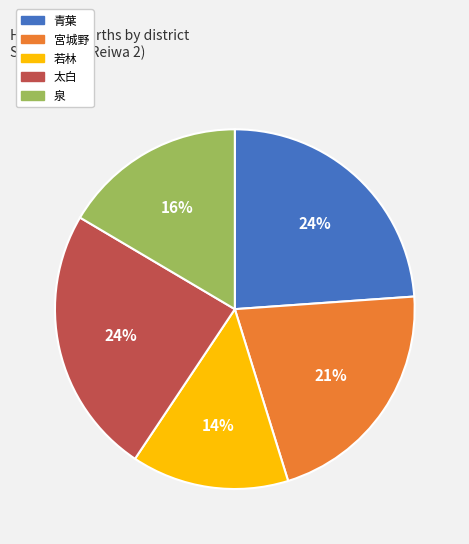

To the nearest percent, what percentage of the pie is 青葉?

24%